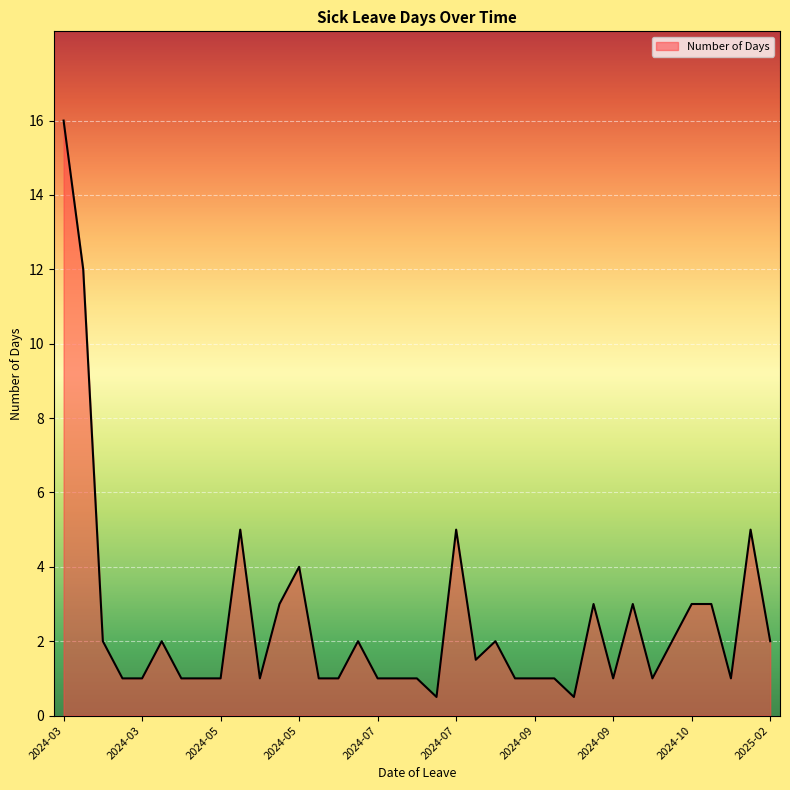

Reading right to left, transcribe all the data shown in this chart.

2.0	5.0	1.0	3.0	3.0	2.0	1.0	3.0	1.0	3.0	0.5	1.0	1.0	1.0	2.0	1.5	5.0	0.5	1.0	1.0	1.0	2.0	1.0	1.0	4.0	3.0	1.0	5.0	1.0	1.0	1.0	2.0	1.0	1.0	2.0	12.0	16.0